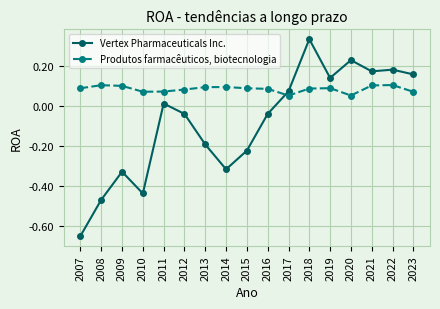

Is it true that Produtos farmacêuticos, biotecnologia equals 0.1 at 2017?

True